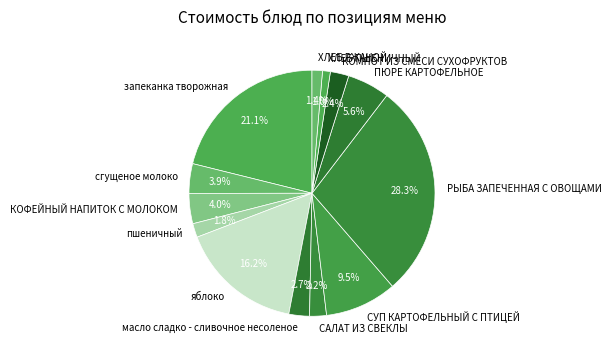

What is the ratio of the value at масло сладко - сливочное несоленое to the value at запеканка творожная?

0.1